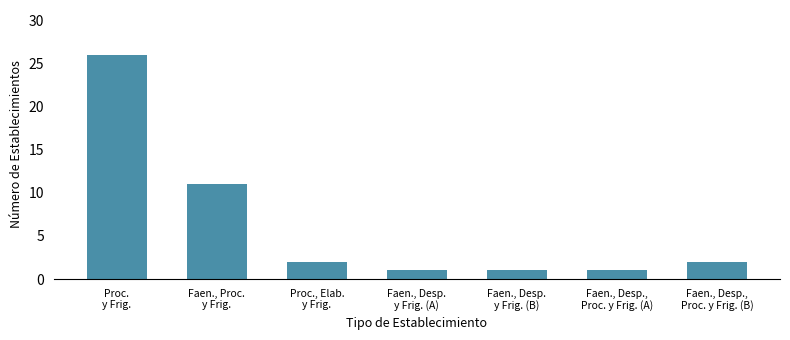

Are the bars horizontal?

No